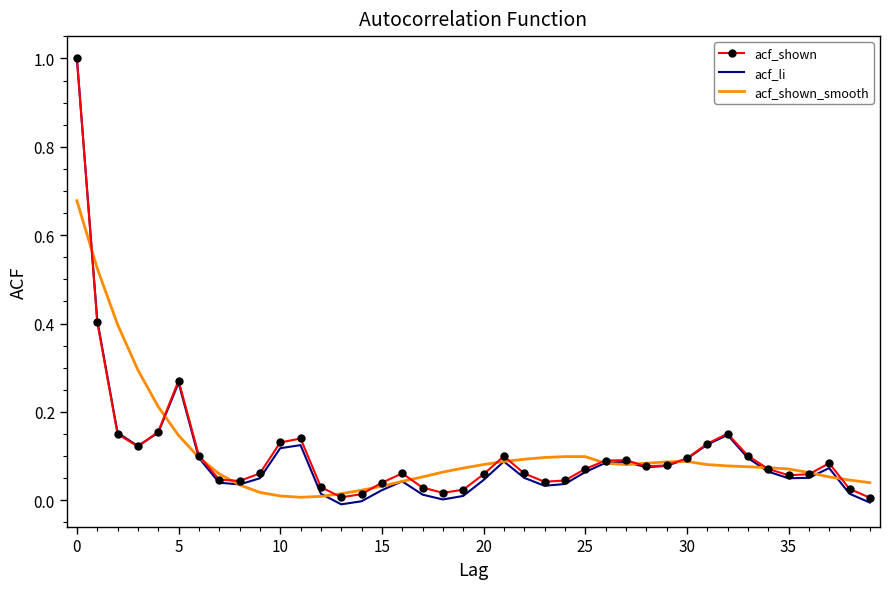

Which series has the largest range (max minus min)?

acf_li